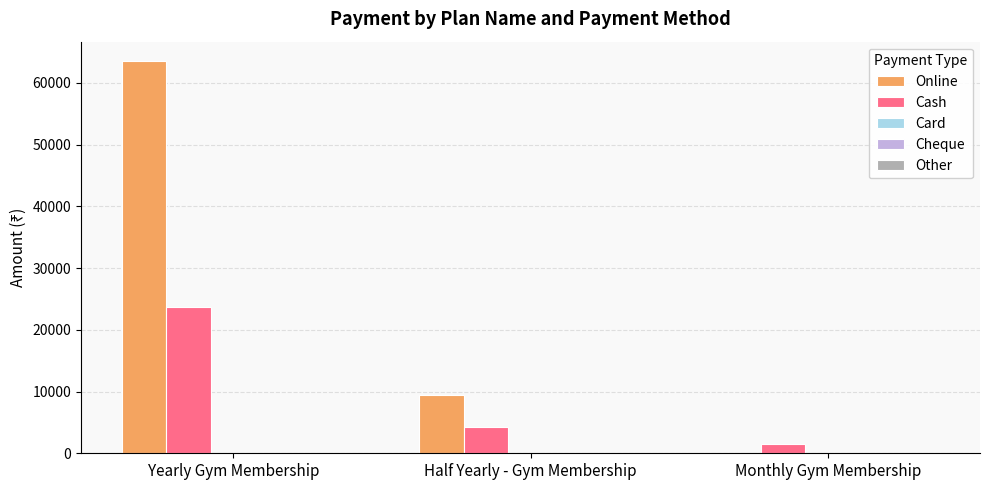

The Online series shows 63500 at Yearly Gym Membership. True or false?

True